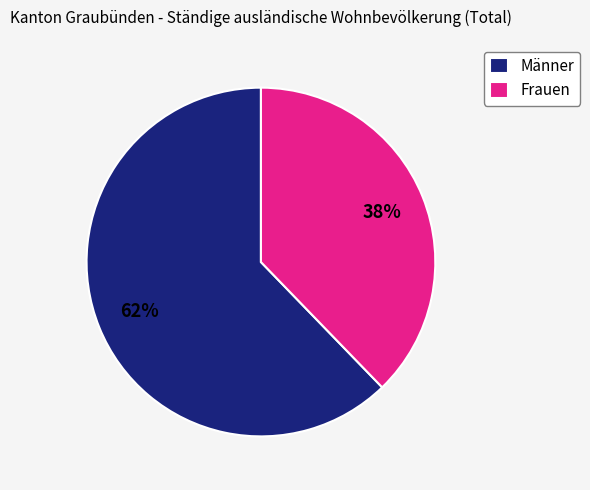

How many segments does this pie chart have?

2